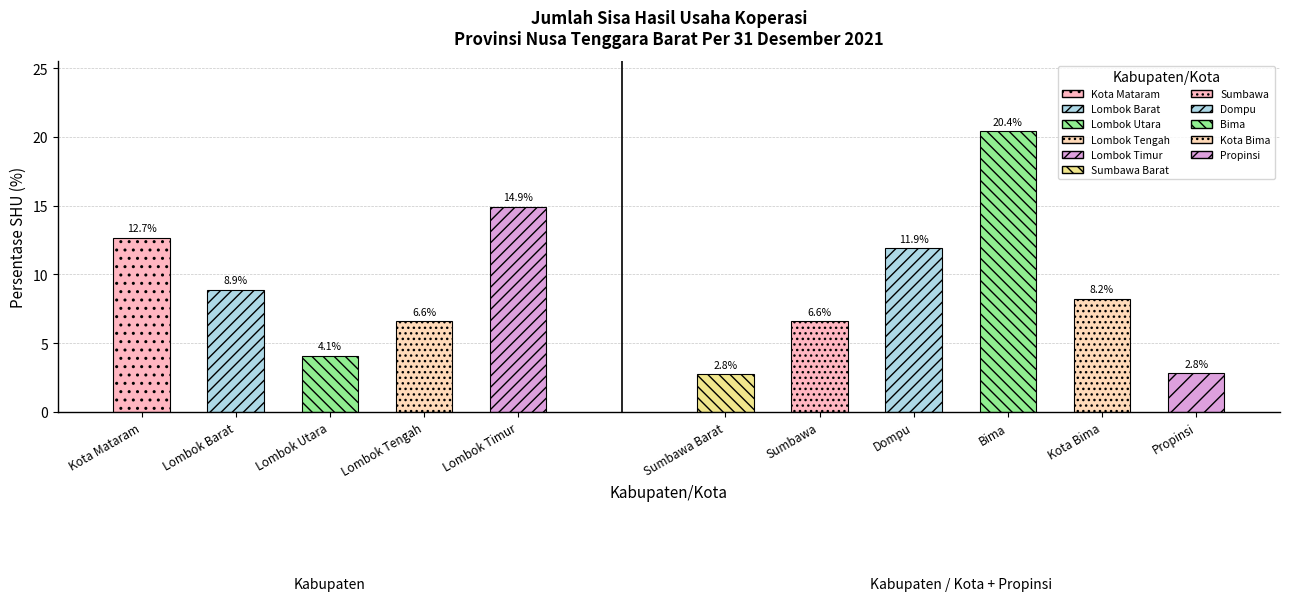

True or false: the data shows 2.1 at Lombok Tengah.

False